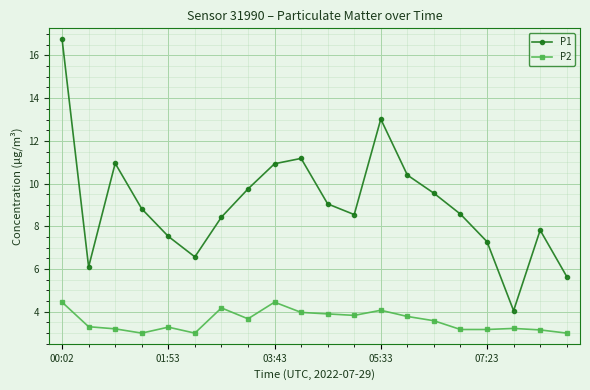

What are all the series names shown in the legend?

P1, P2